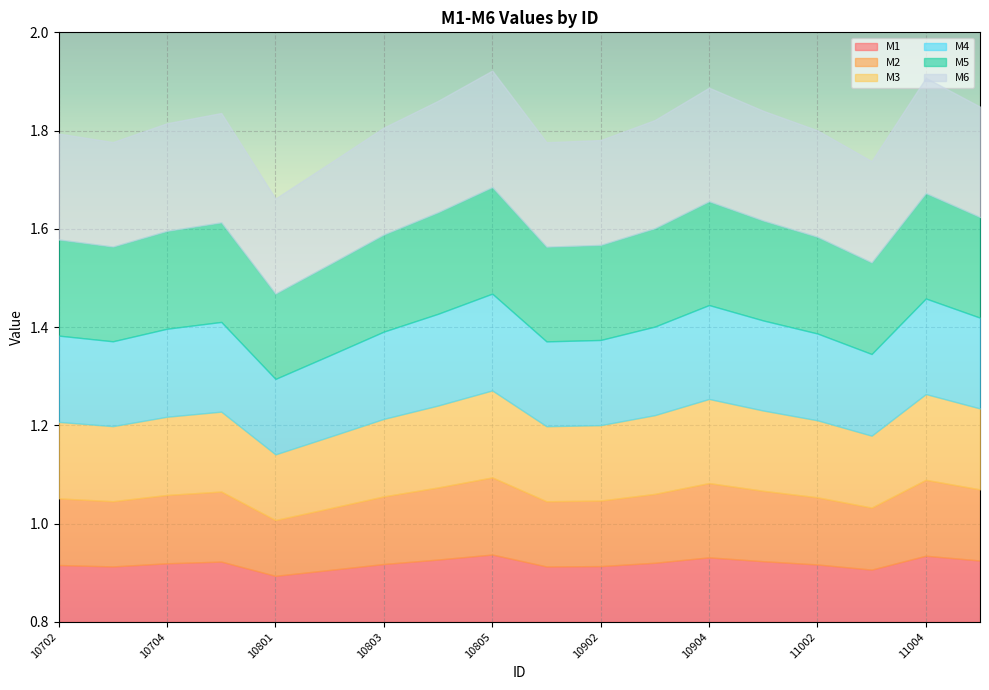

Which series changed the most between 10903 and 11001?

M1